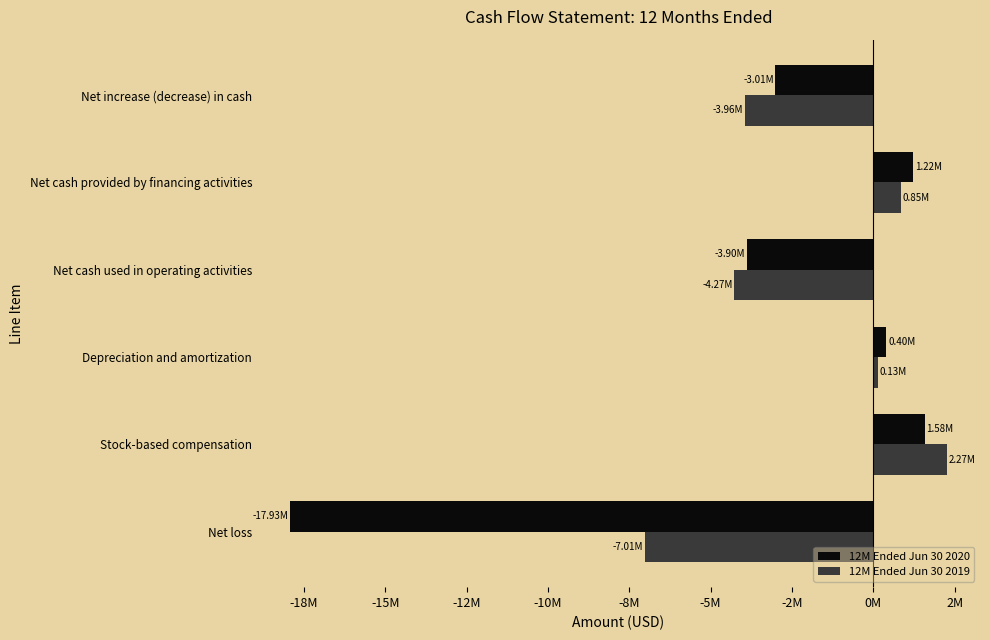

What are all the series names shown in the legend?

12M Ended Jun 30 2020, 12M Ended Jun 30 2019